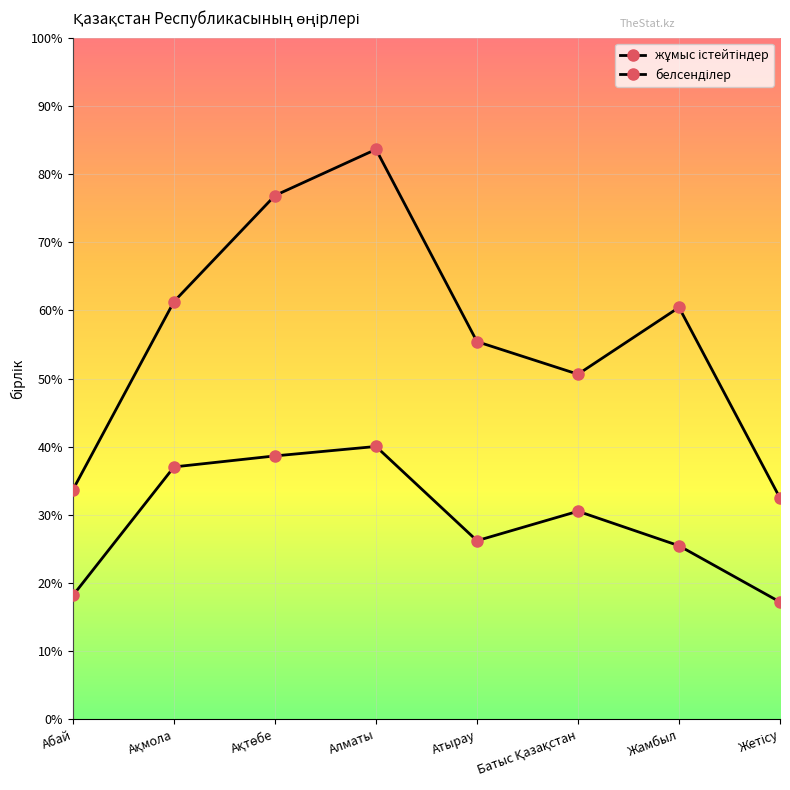

Is this an area chart (filled region under the line)?

No